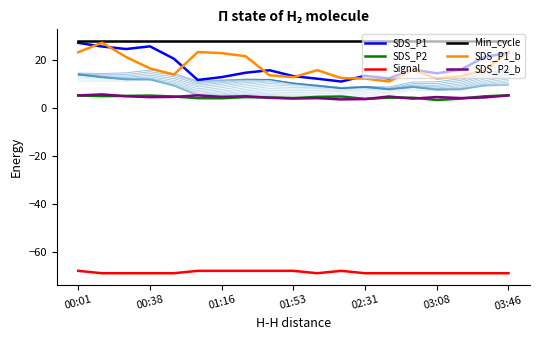

What is the minimum value for Signal?

-69.0